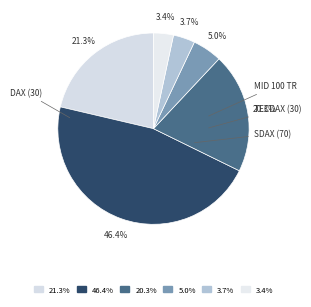

What percentage is NOT represented by 5.0%?

95.0%